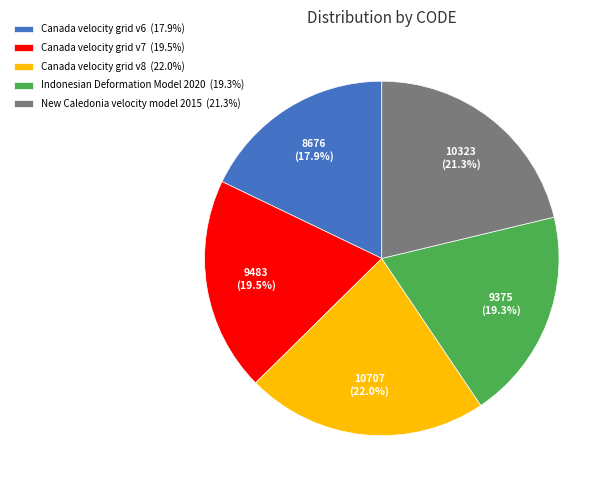

Is there a majority slice in this chart?

No